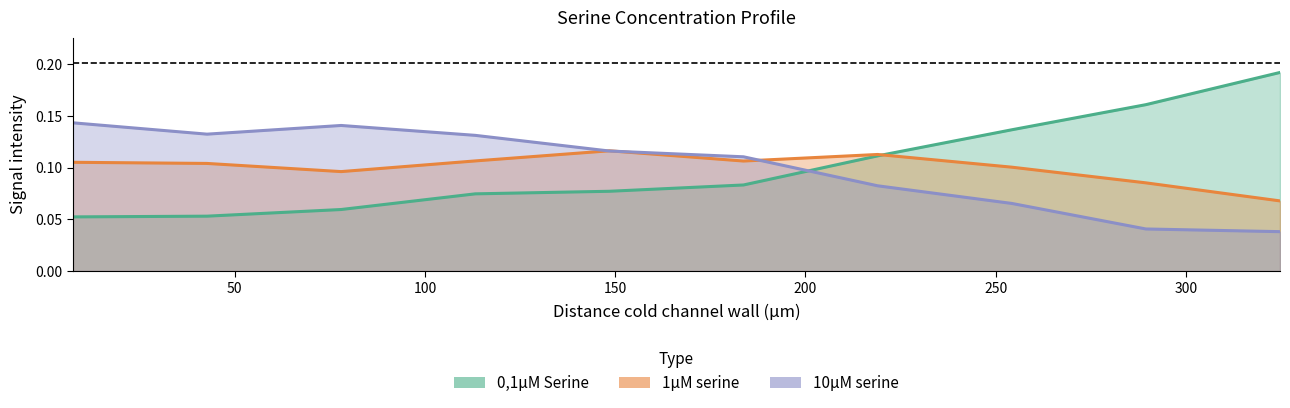

How many distinct data groups are displayed?

3